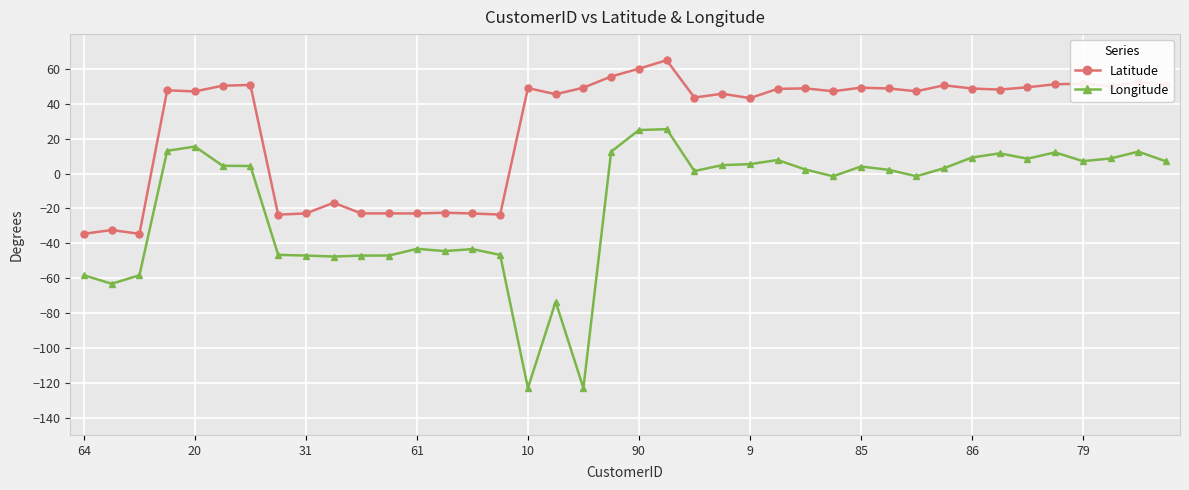

What is the smallest value displayed?

-123.1